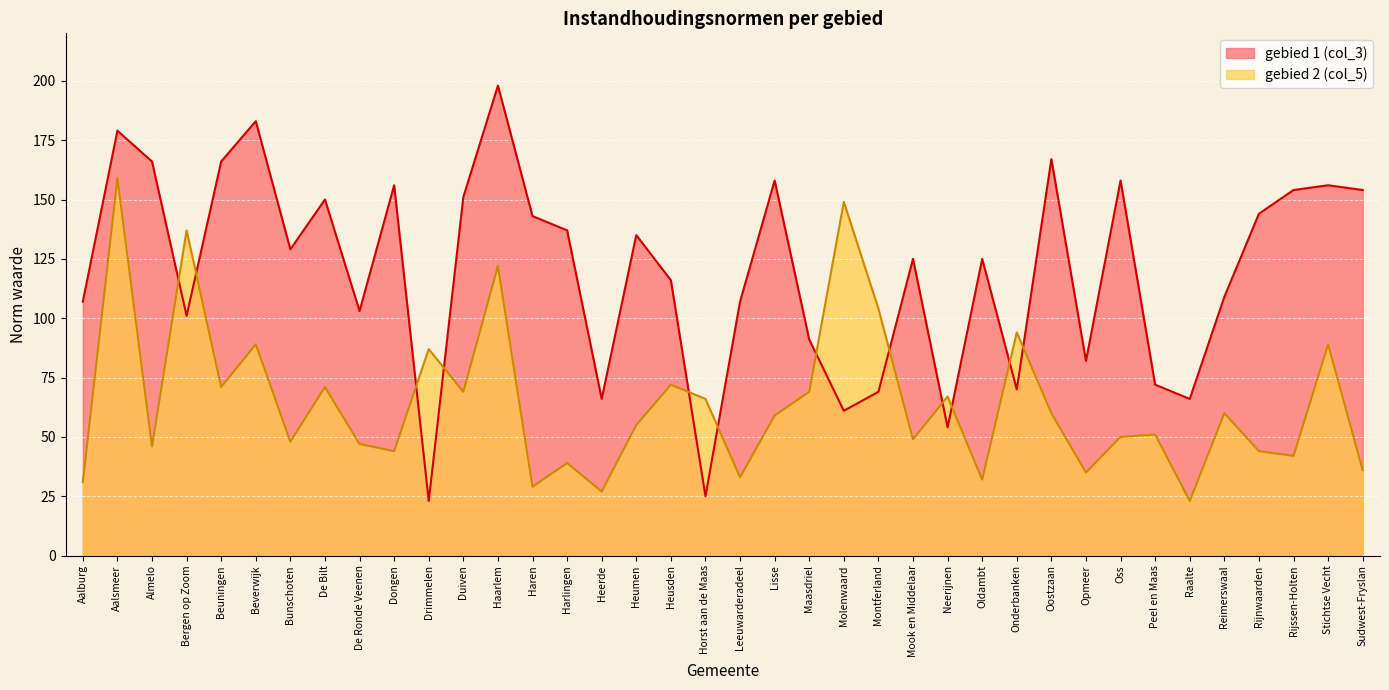

Rank the categories by gebied 1 (col_3) value from highest to lowest.

Haarlem, Beverwijk, Aalsmeer, Oostzaan, Almelo, Beuningen, Lisse, Oss, Dongen, Stichtse Vecht, Rijssen-Holten, Sudwest-Fryslan, Duiven, De Bilt, Rijnwaarden, Haren, Harlingen, Heumen, Bunschoten, Mook en Middelaar, Oldambt, Heusden, Reimerswaal, Aalburg, Leeuwarderadeel, De Ronde Veenen, Bergen op Zoom, Maasdriel, Opmeer, Peel en Maas, Onderbanken, Montferland, Heerde, Raalte, Molenwaard, Neerijnen, Horst aan de Maas, Drimmelen